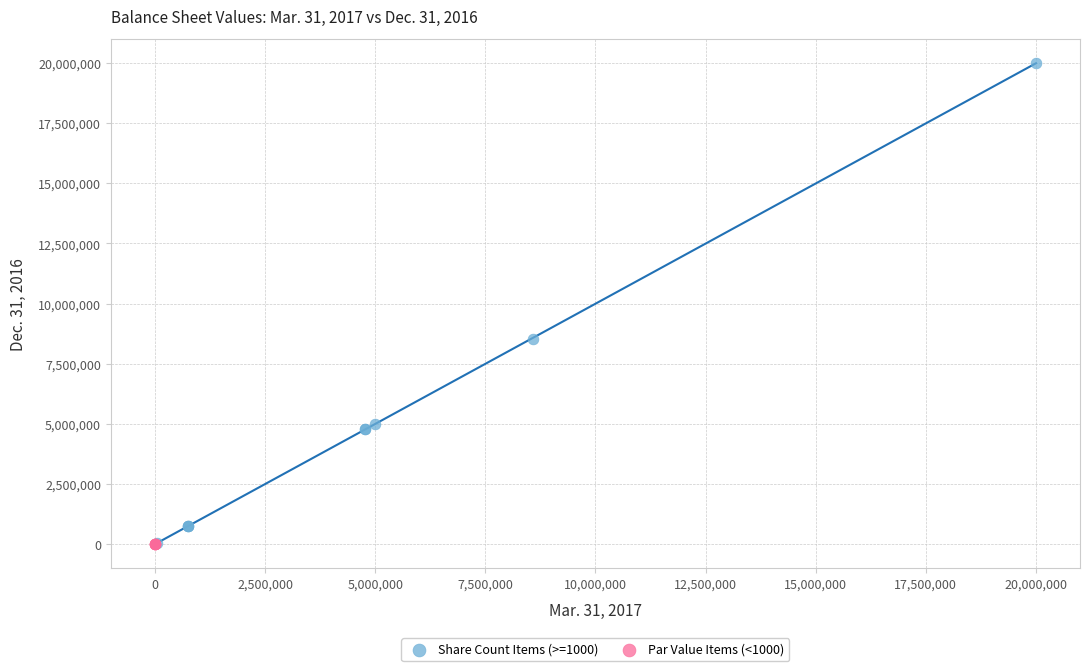

Which series reaches the maximum Y coordinate?

Share Count Items (>=1000)